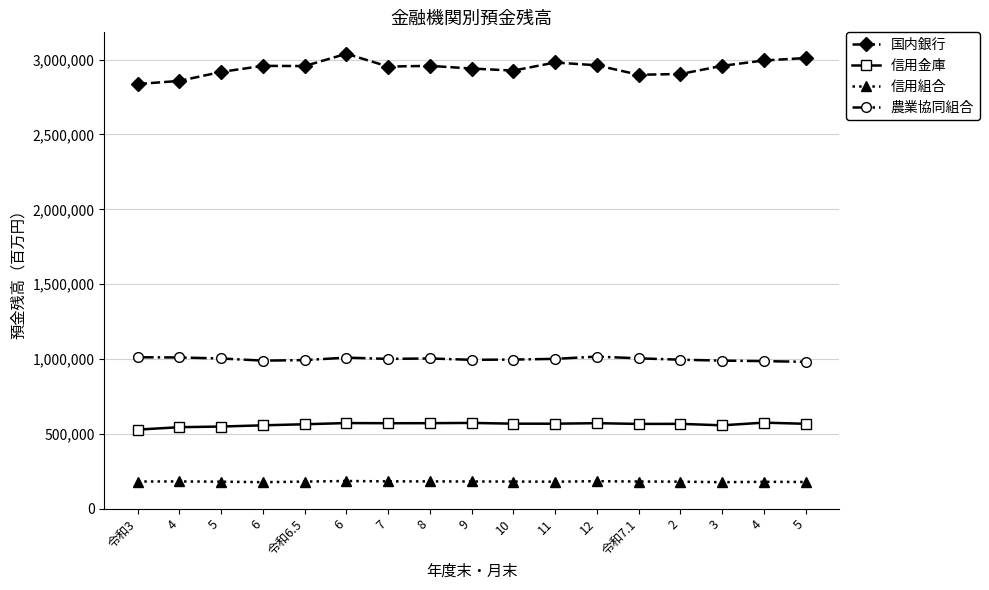

At 9, list the series in order from largest to smallest.

国内銀行, 農業協同組合, 信用金庫, 信用組合